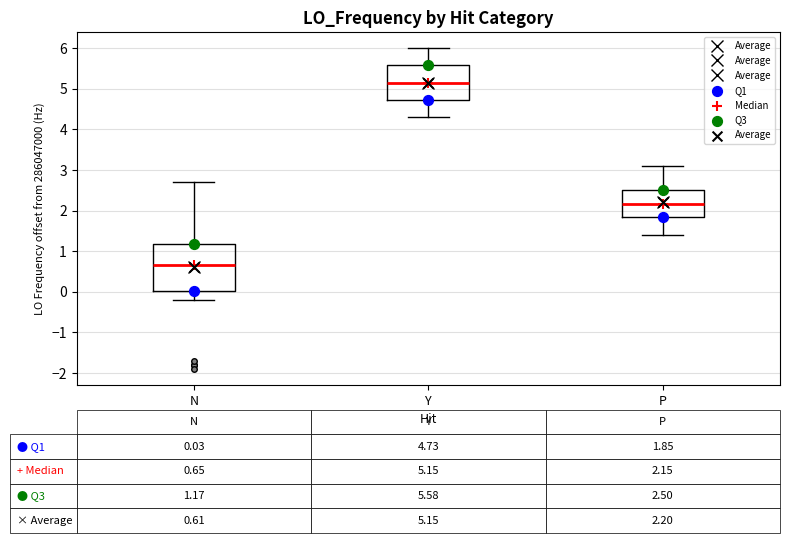

Which box has the lowest median line?

N